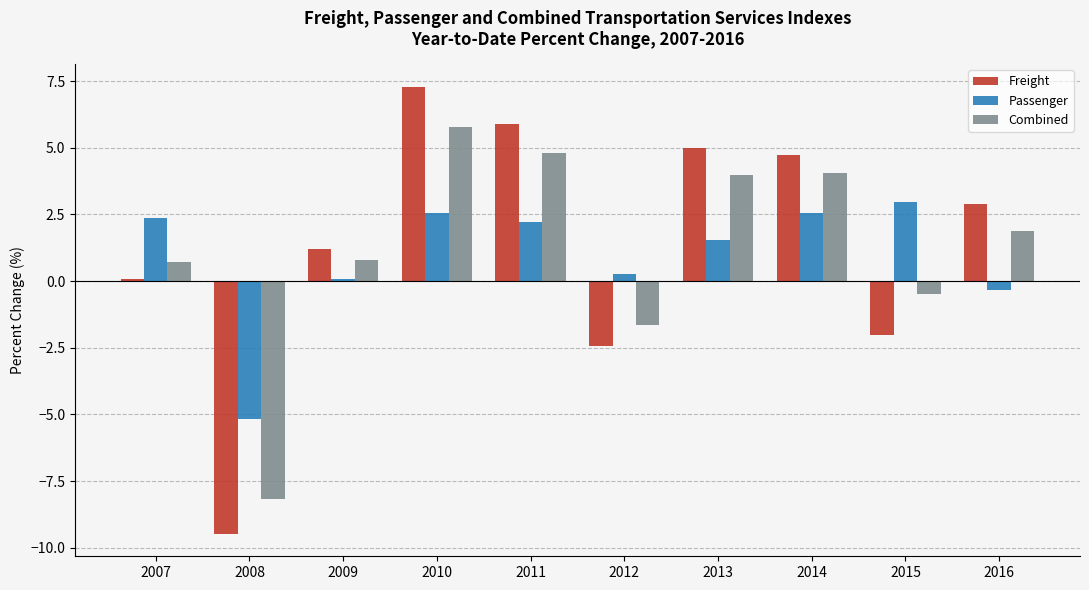

What is the difference between the second highest and minimum values in the Combined series?

13.0